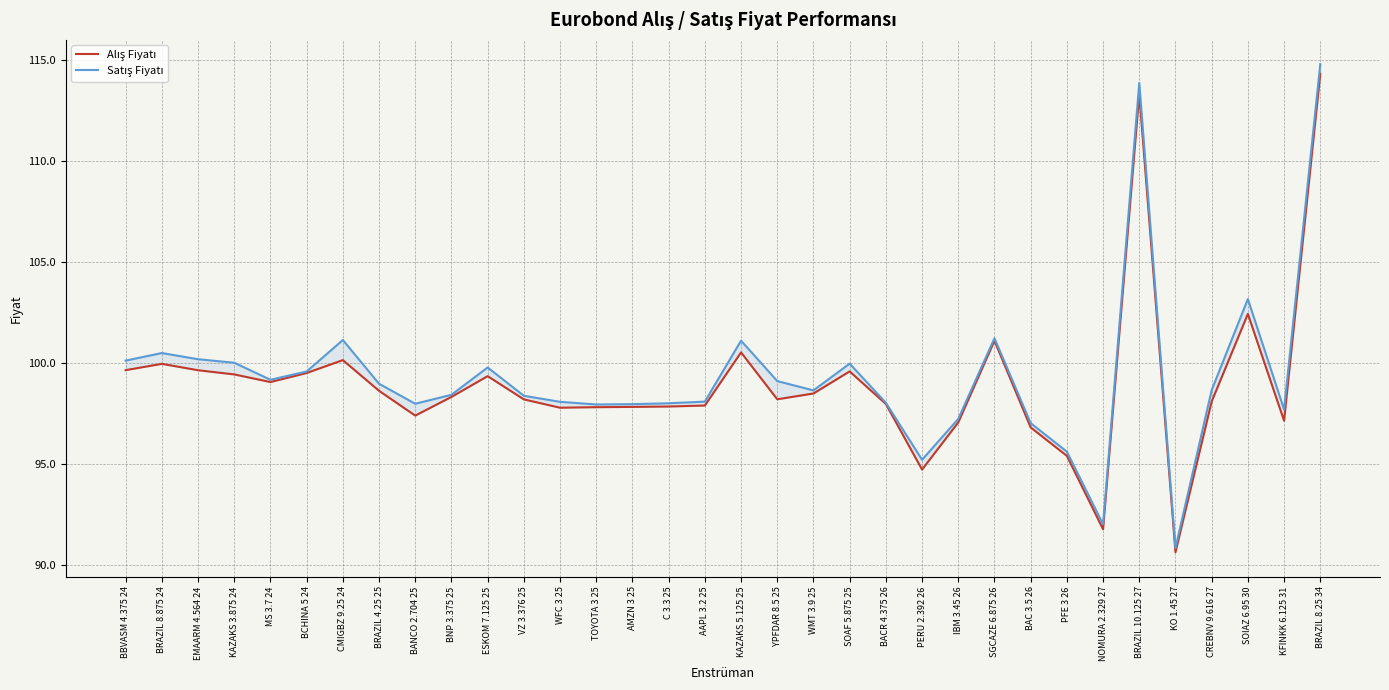

At which label does Alış Fiyatı first exceed 98?

BBVASM 4.375 24